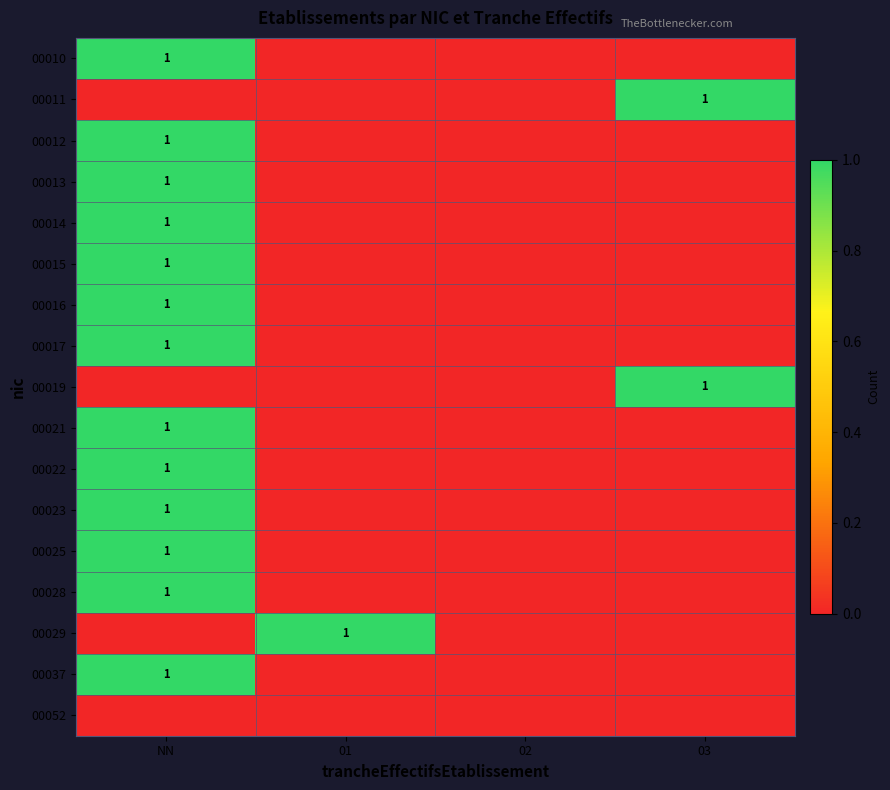

The 00013 series shows 1 at NN. True or false?

True